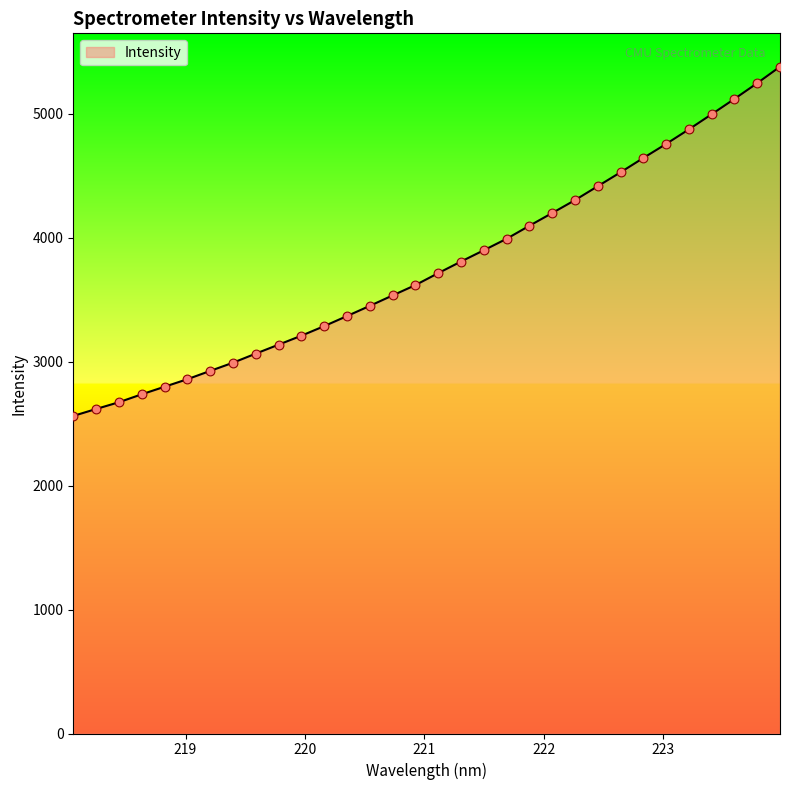

What is the greatest value displayed?

5378.2